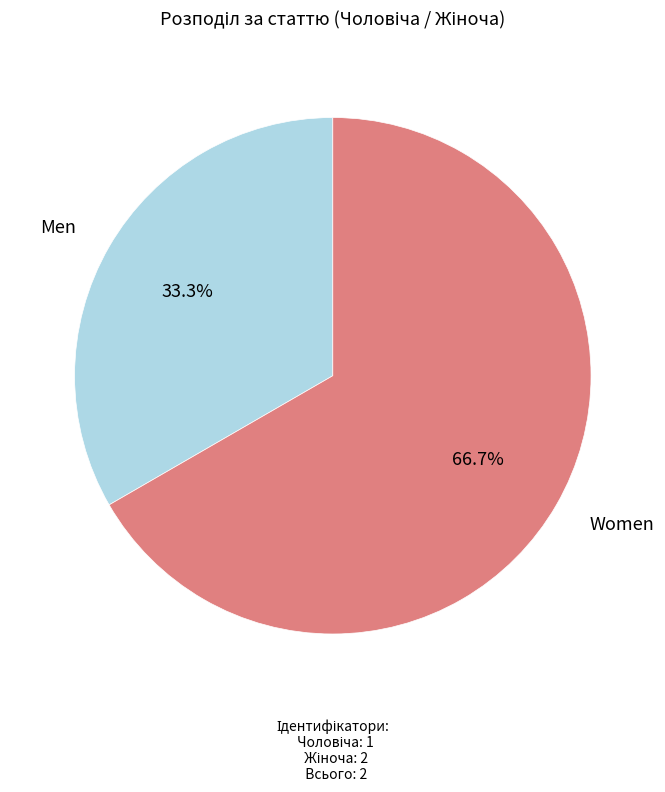

Does any single category account for the majority?

Yes